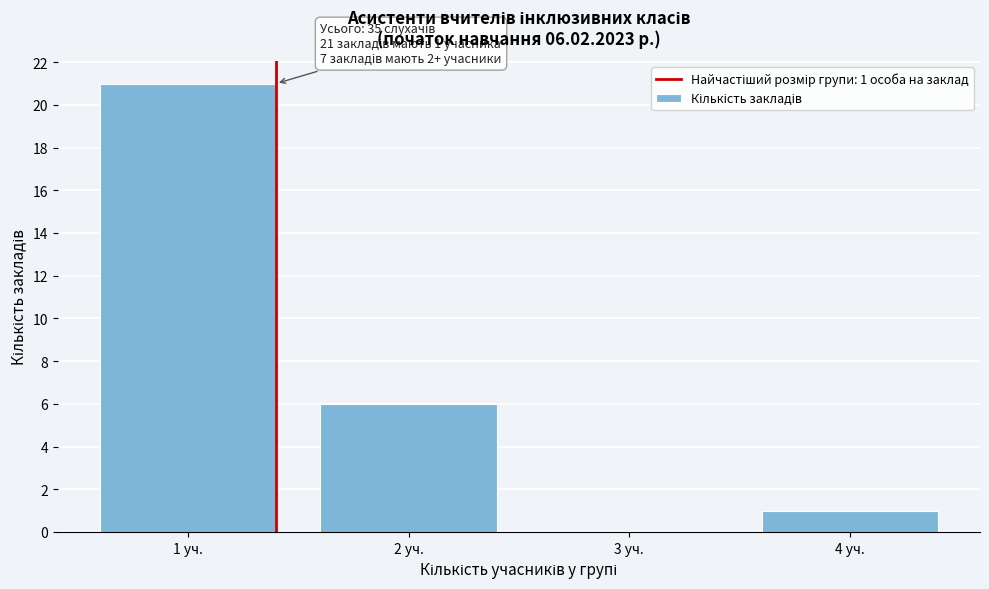

Reading left to right, what are all the values shown in this chart?

1 уч.=21	2 уч.=6	3 уч.=0	4 уч.=1